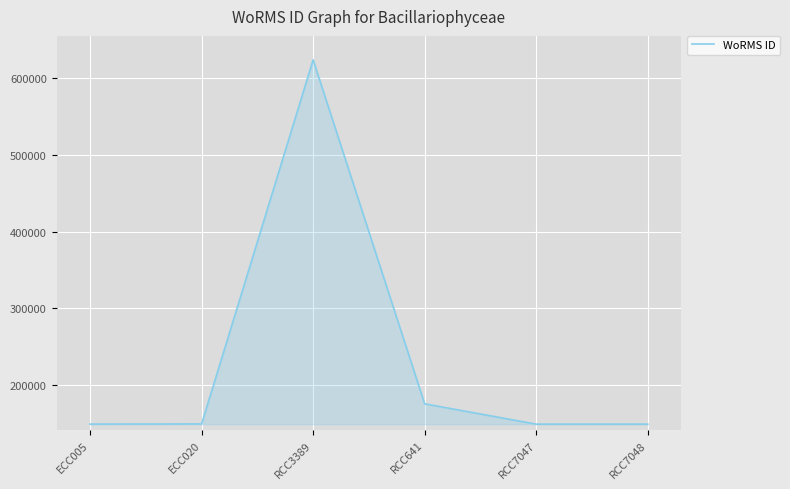

Read the value at ECC005, to the nearest 10.

149130